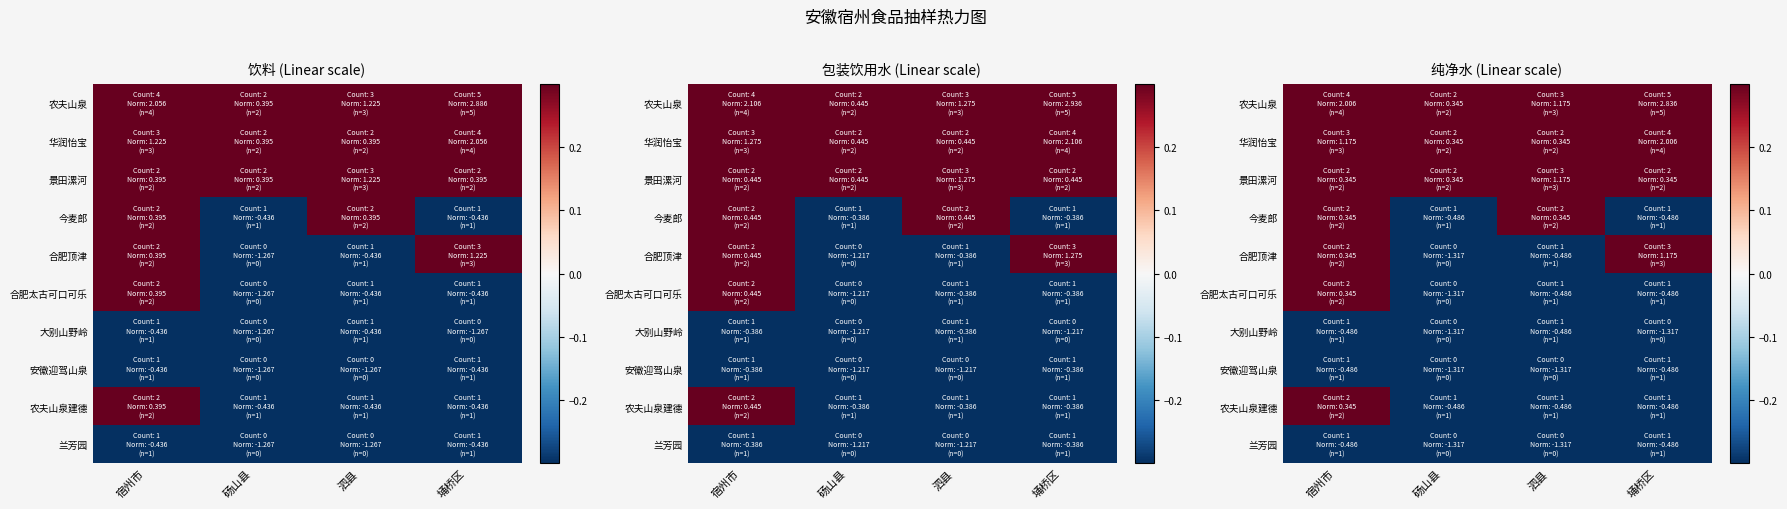

How many values in 农夫山泉建德 are below zero?

3